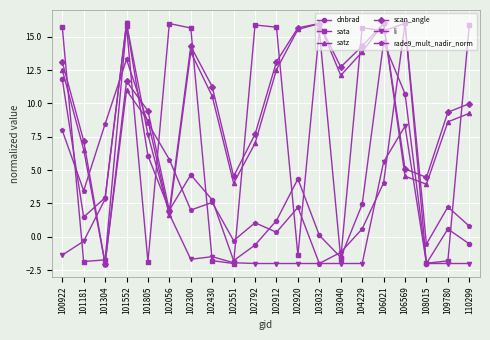

Between 102056 and 103040, which series saw the biggest shift?

sata